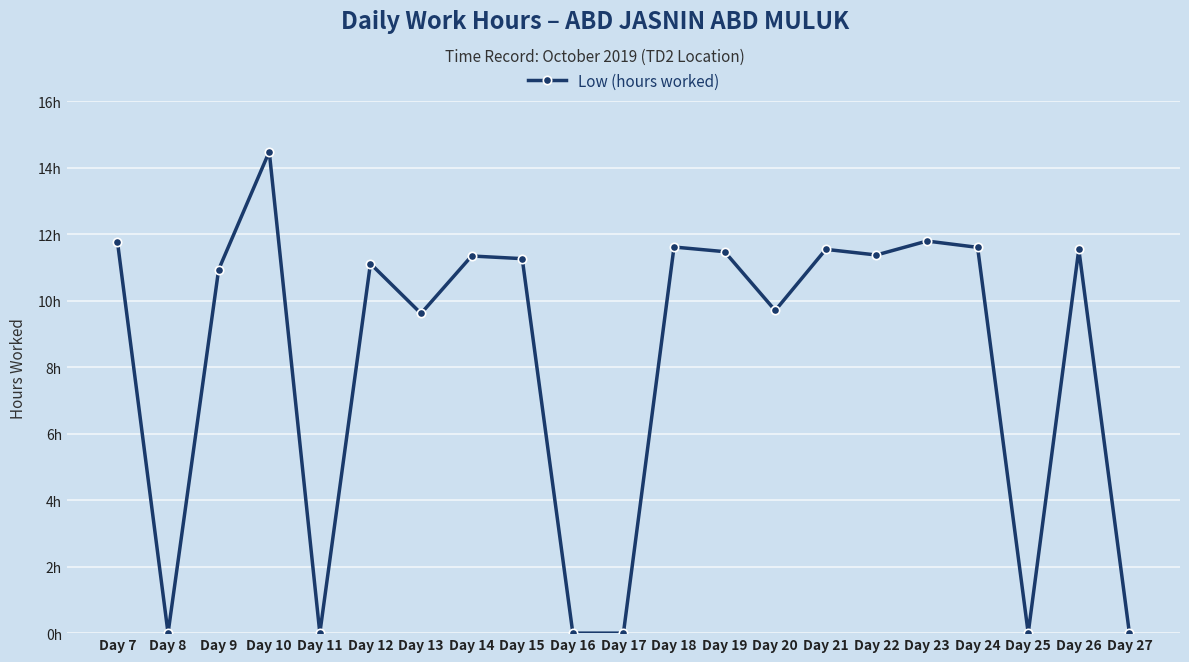

Is this an area chart (filled region under the line)?

No